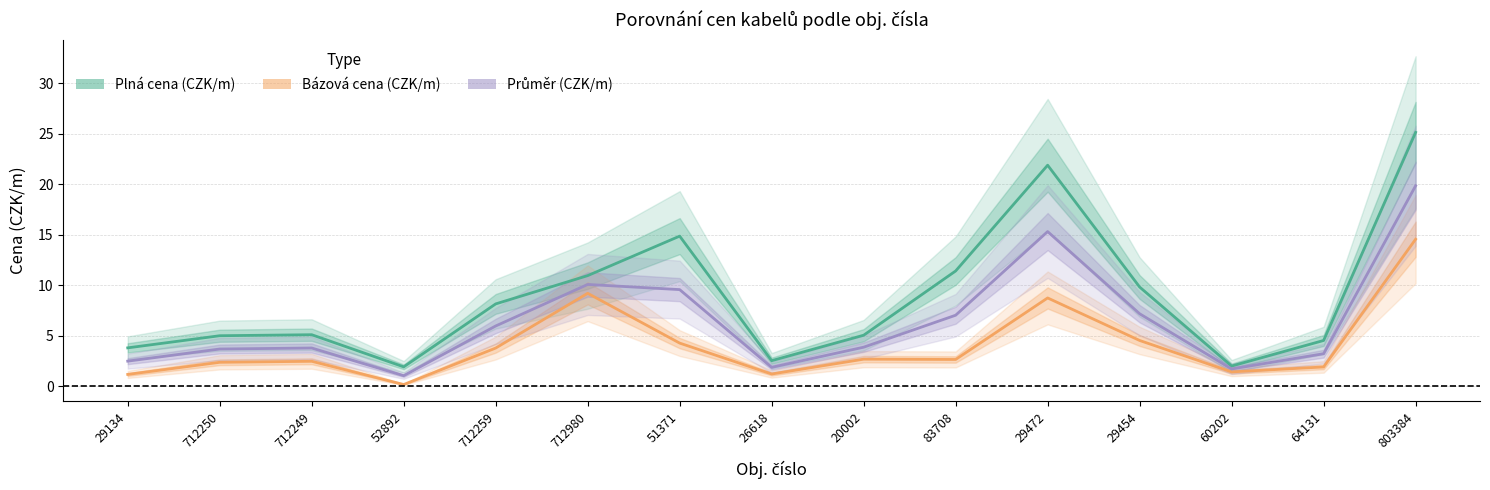

At which category does Bázová cena (CZK/m) reach its first local valley?

52892